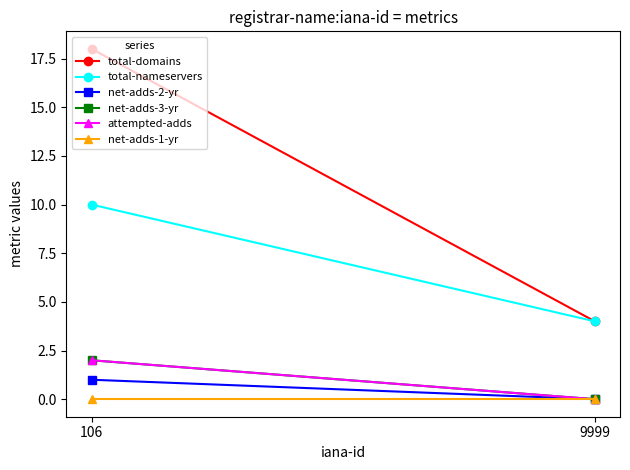

What is the sum of all net-adds-3-yr values?

2